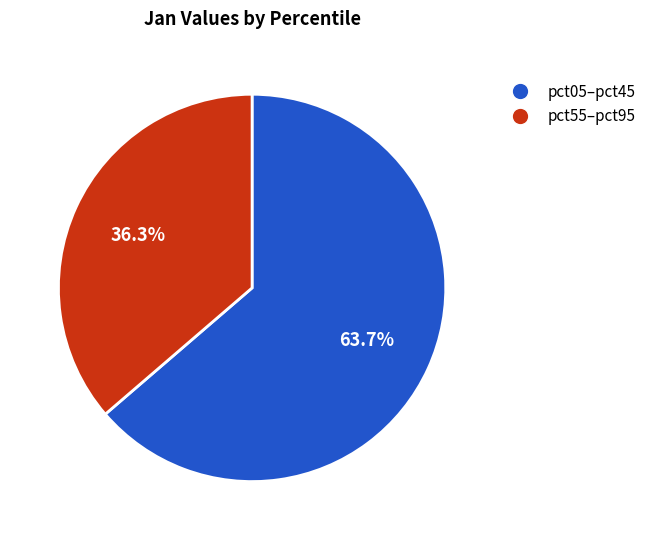

Is there a majority slice in this chart?

Yes